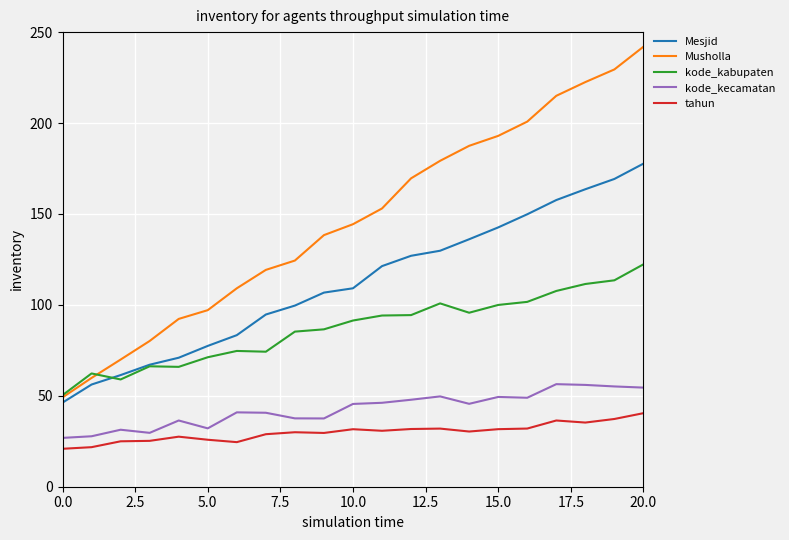

Which series has the widest spread of values?

Musholla